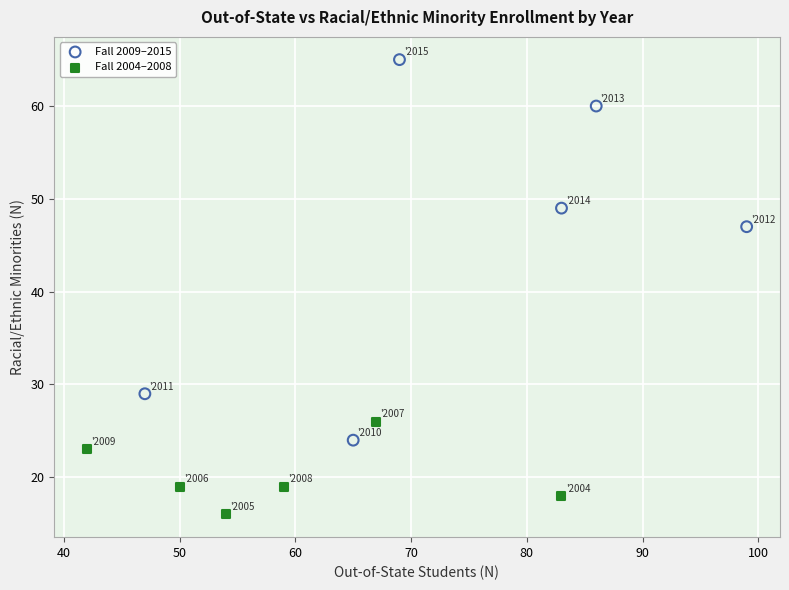

Which series contains the lowest Y value?

Fall 2004–2008